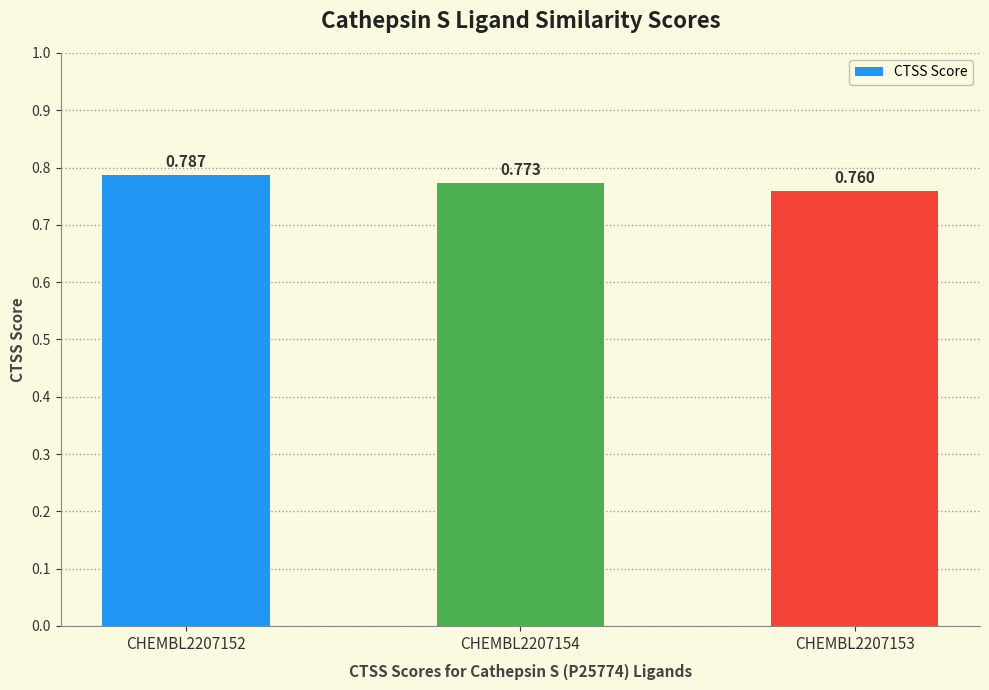

The chart shows a value of 0.8 at CHEMBL2207154. True or false?

True